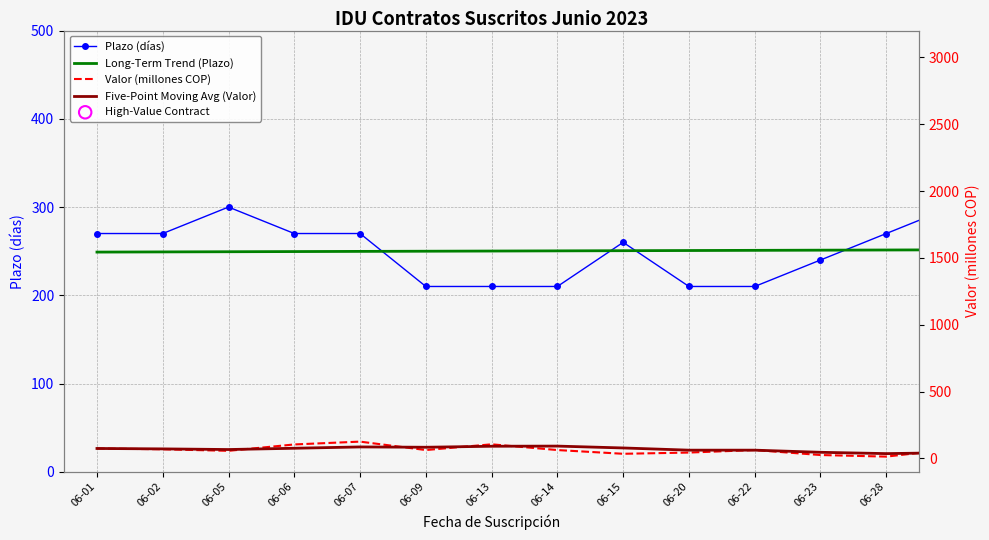

Which series has the largest Y range (max minus min)?

Valor (COP)